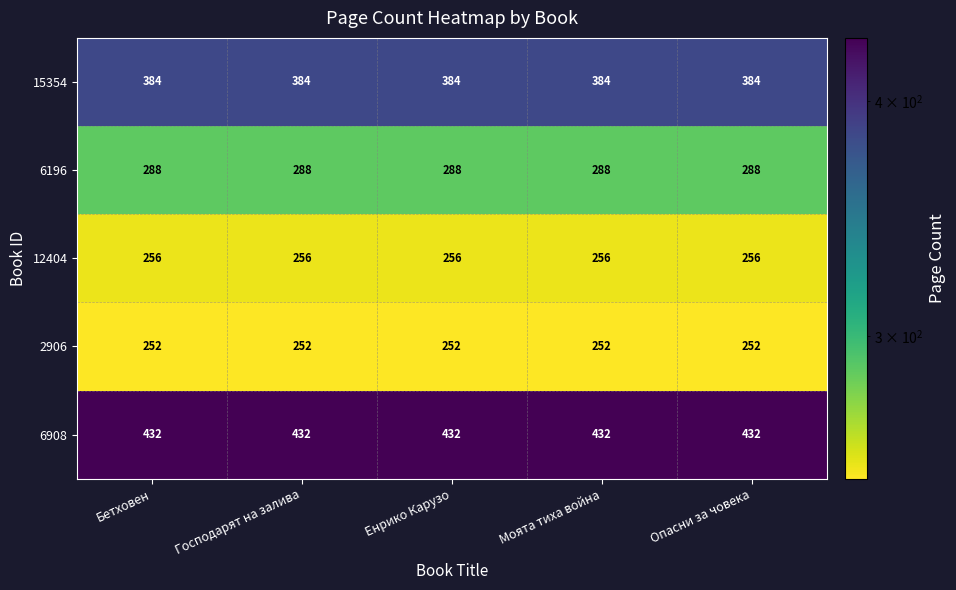

What is the greatest value displayed?

432